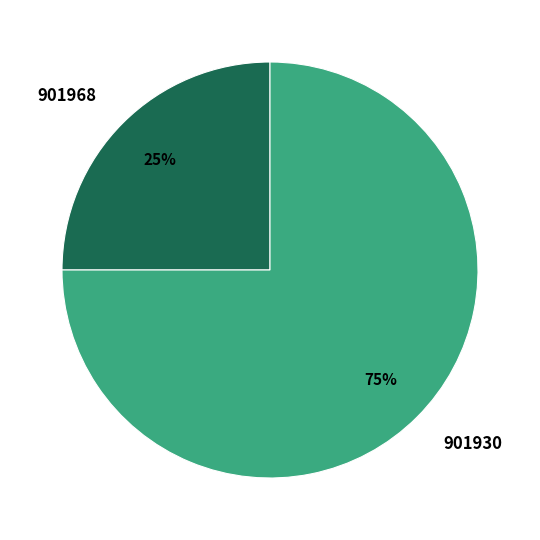

The 901930 slice represents 82% of the pie. True or false?

False